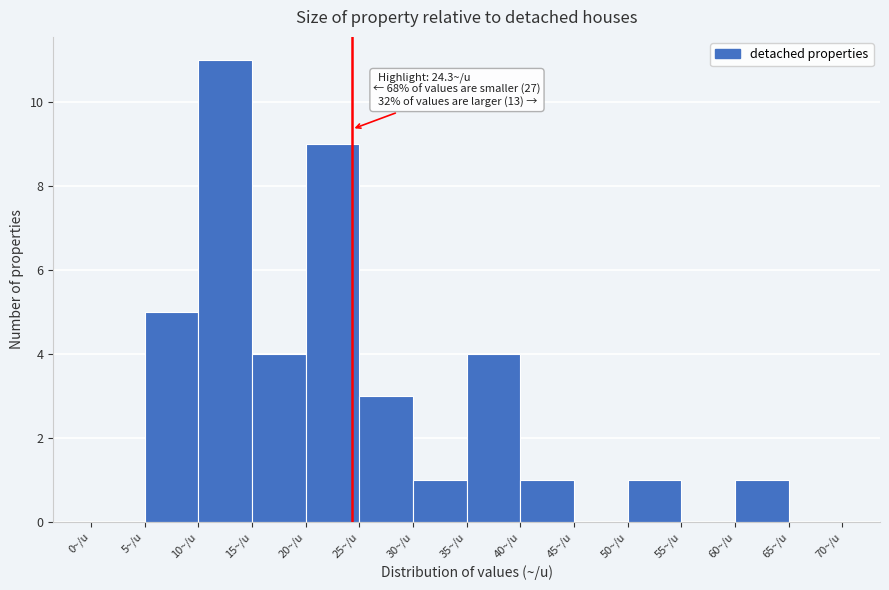

Which range on the x-axis has the tallest bar?

10 to 15